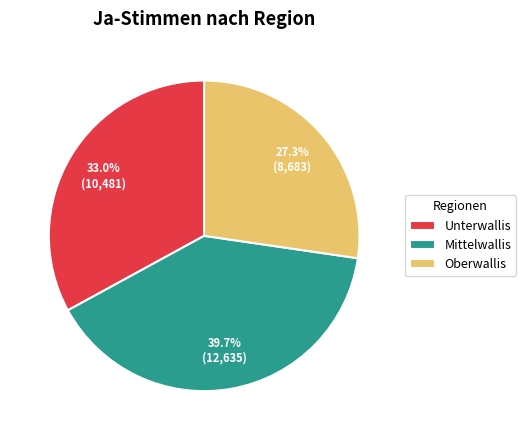

Rank the categories by value from lowest to highest.

Oberwallis, Unterwallis, Mittelwallis